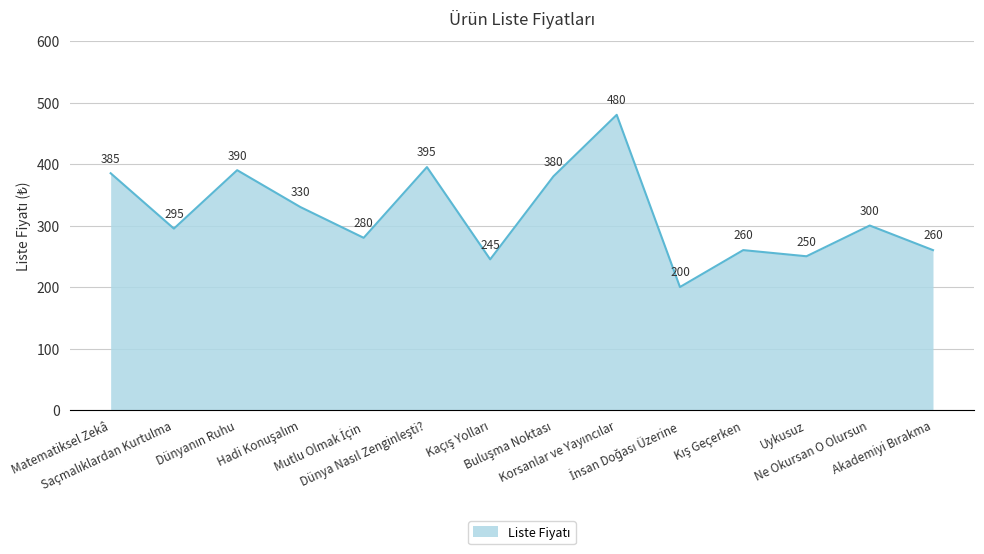

What is the difference between the maximum and minimum values?

280